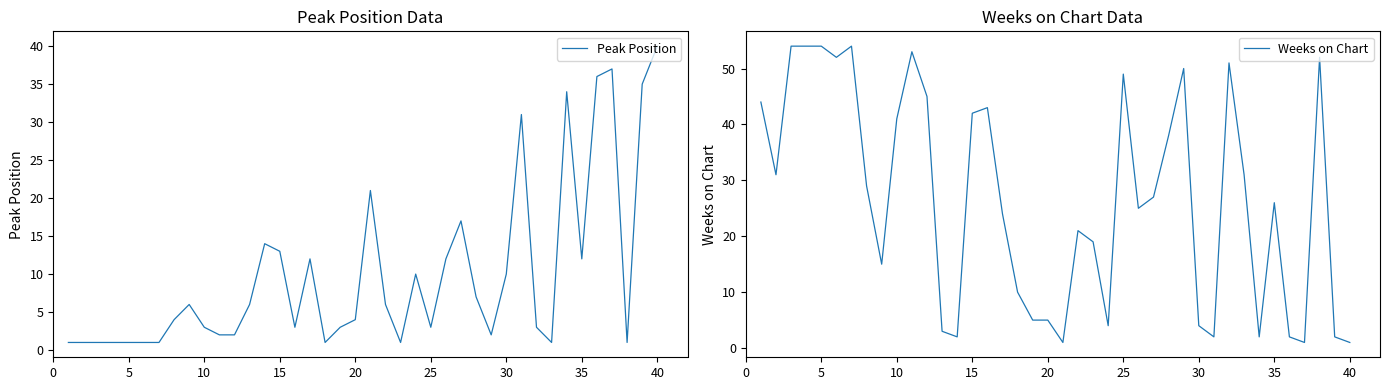

Rank the series by their maximum value, from lowest to highest.

Peak Position, Weeks on Chart